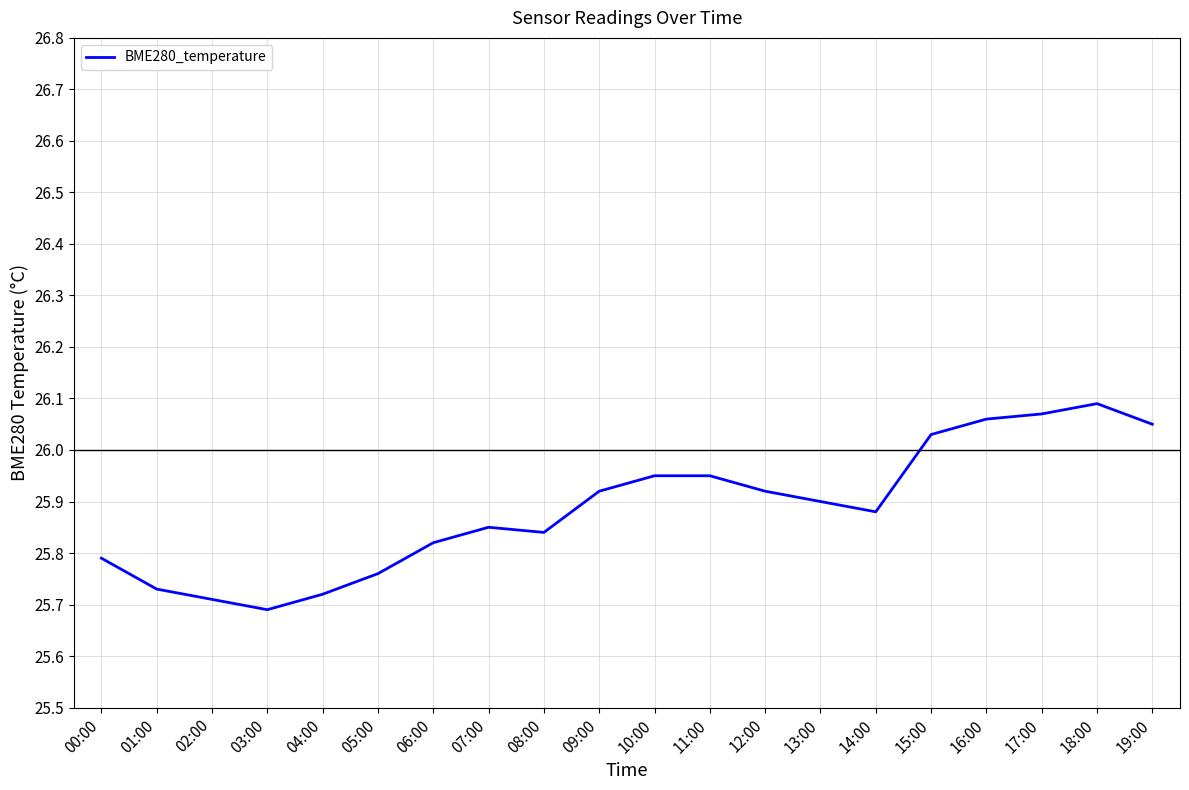

Approximately how many times larger is the value at 19:00 compared to 13:00?

1.0